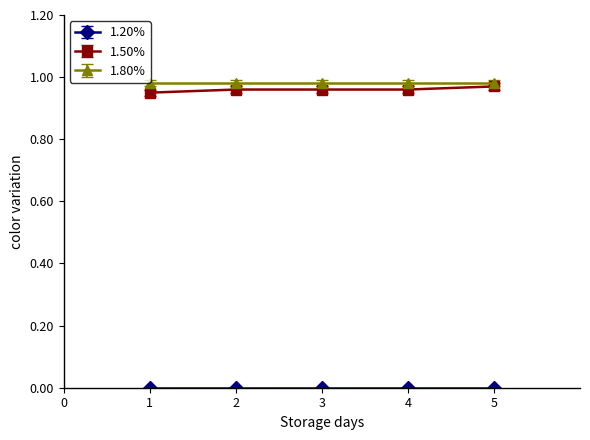

The value of 1.50% at 1 is 1.3. True or false?

False